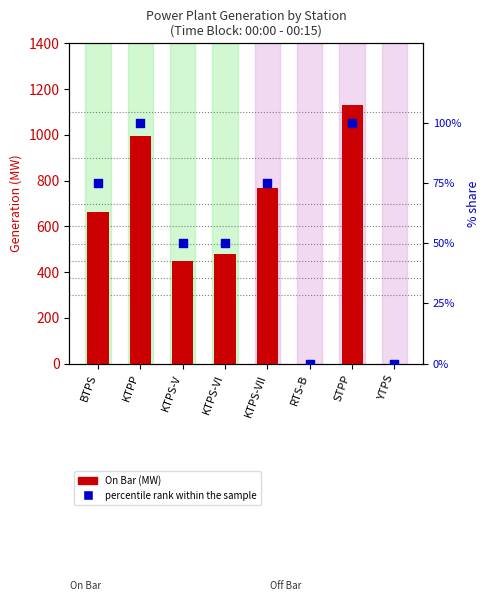

At how many categories does at least one series exceed 556?

4